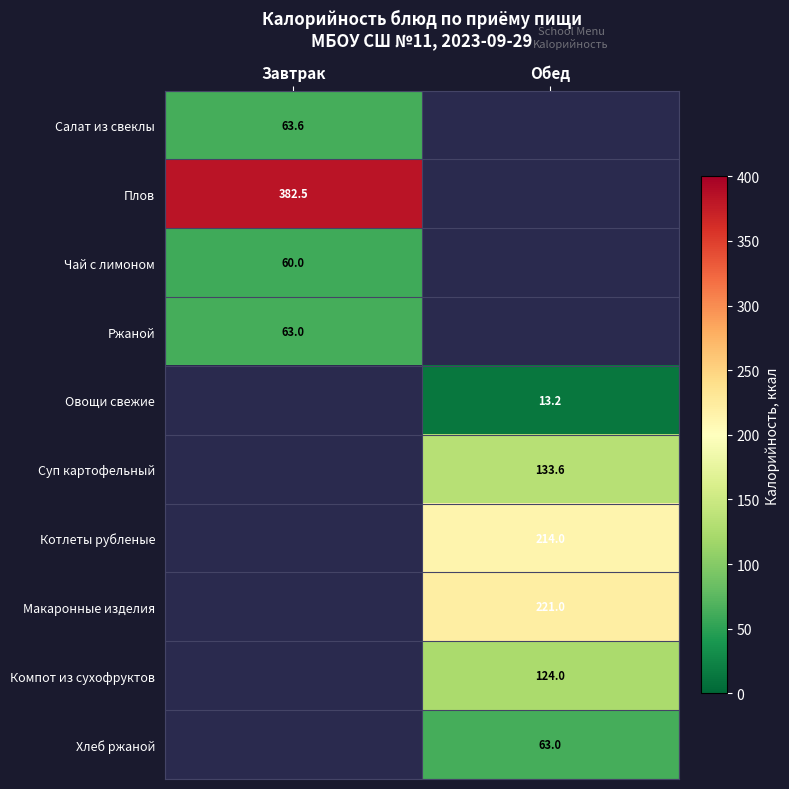

The value of Компот из сухофруктов at Обед is 193.8. True or false?

False